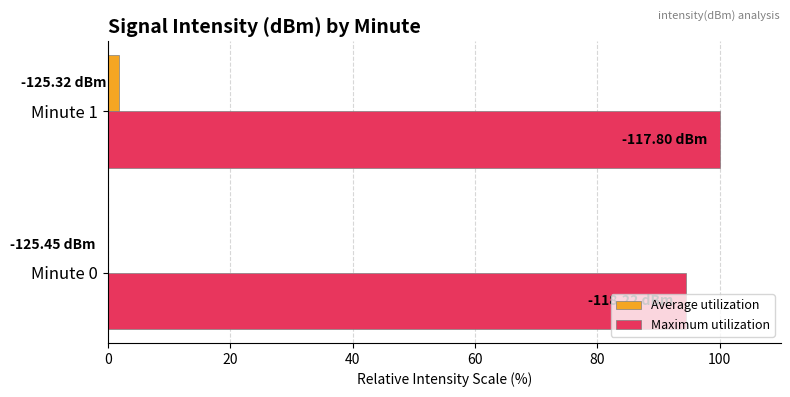

How many values in Average utilization are above zero?

1